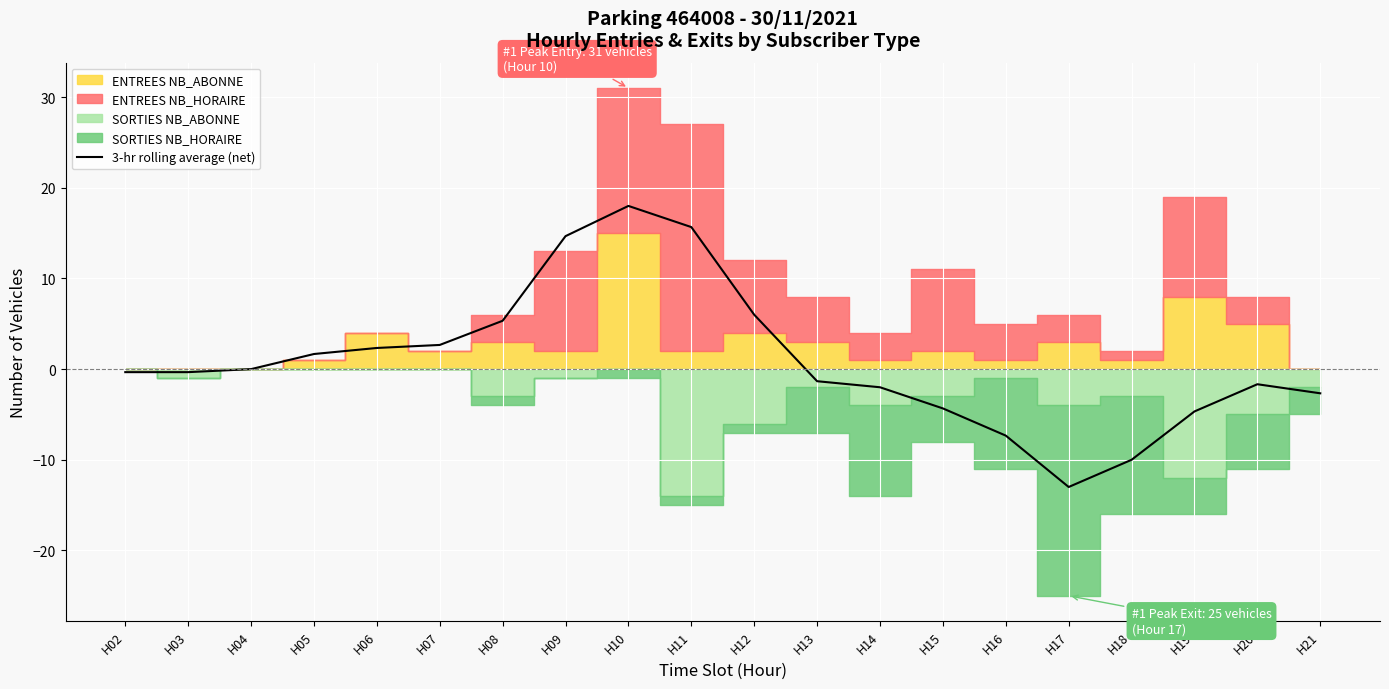

What is the sum of all values?

18.7